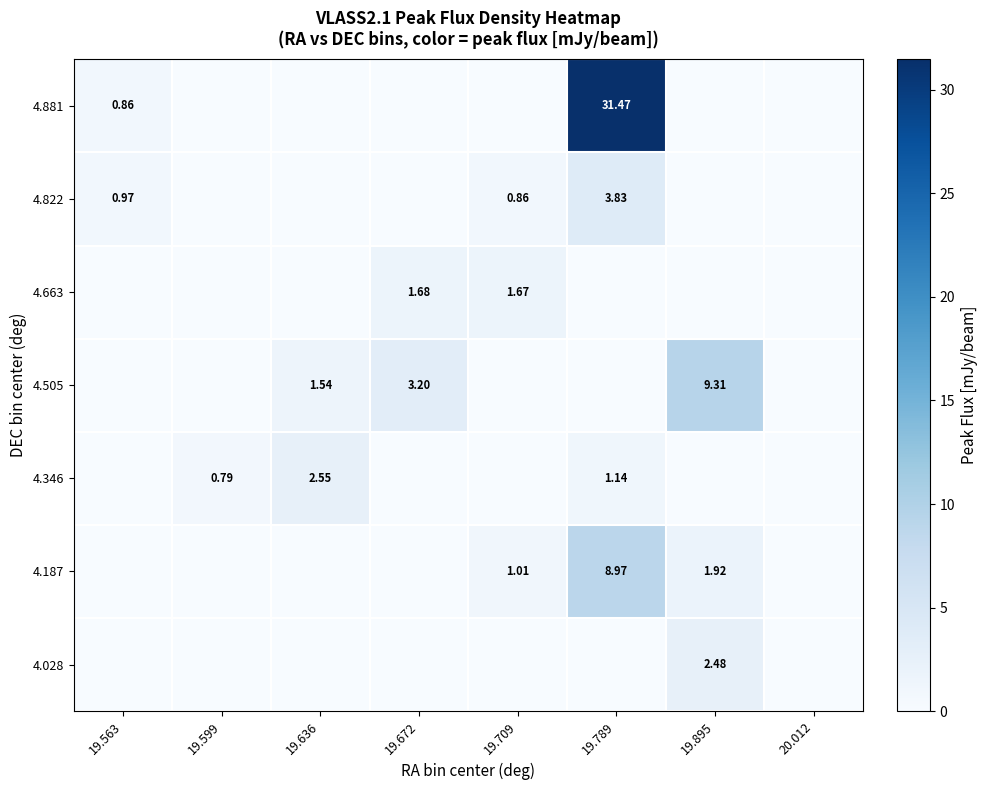

What is the total value across all series at 19.672?

4.9